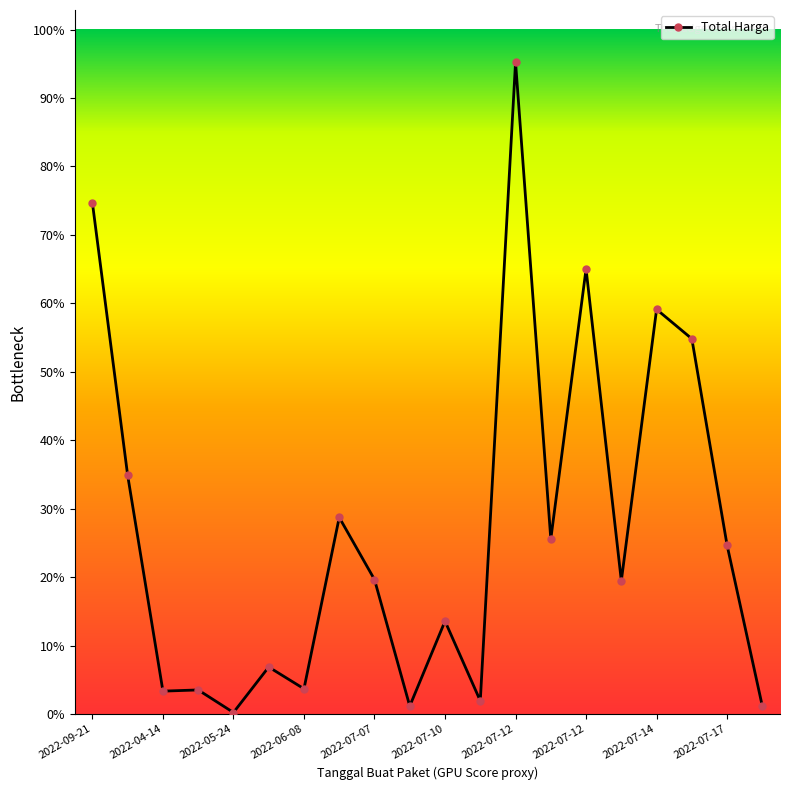

Reading left to right, what are all the values shown in this chart?

857770500	400500000	38544000	40550000	2679000	79000000	42486000	330000000	225750000	13466500	155986000	22275000	1093846000	293741000	746805000	223629500	679016000	629728436	283140000	13022100